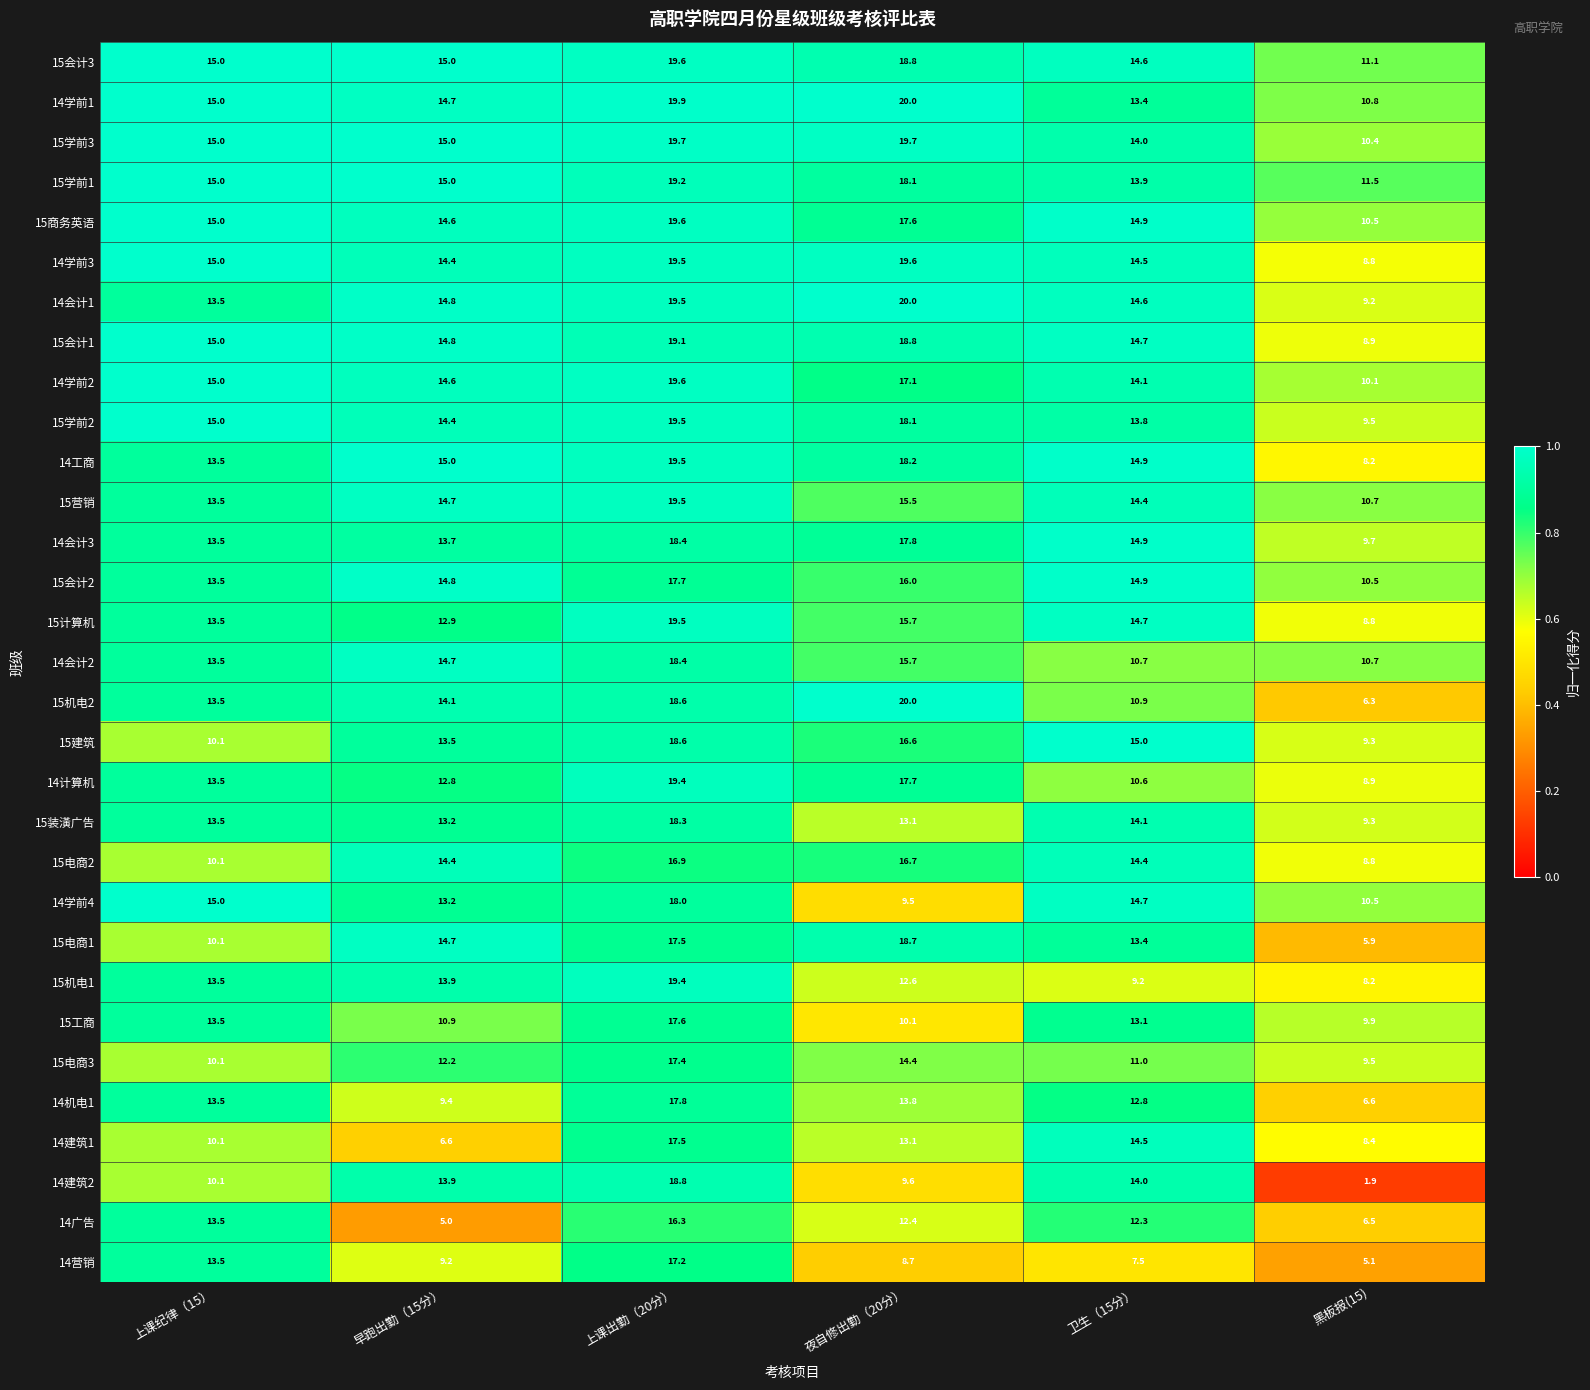

Between 卫生（15分） and 黑板报(15), which series saw the biggest shift?

14建筑2